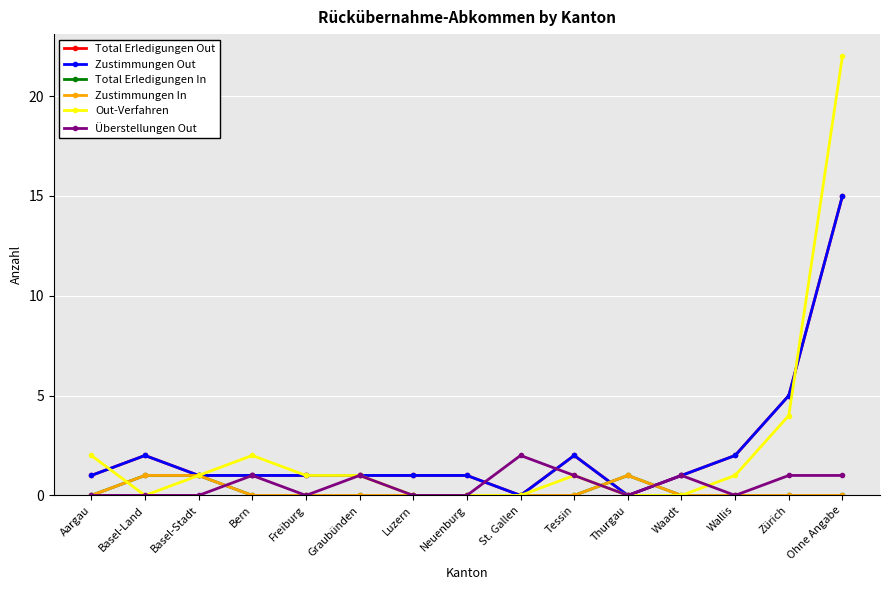

True or false: Zustimmungen Out and Total Erledigungen Out cross at least once.

False